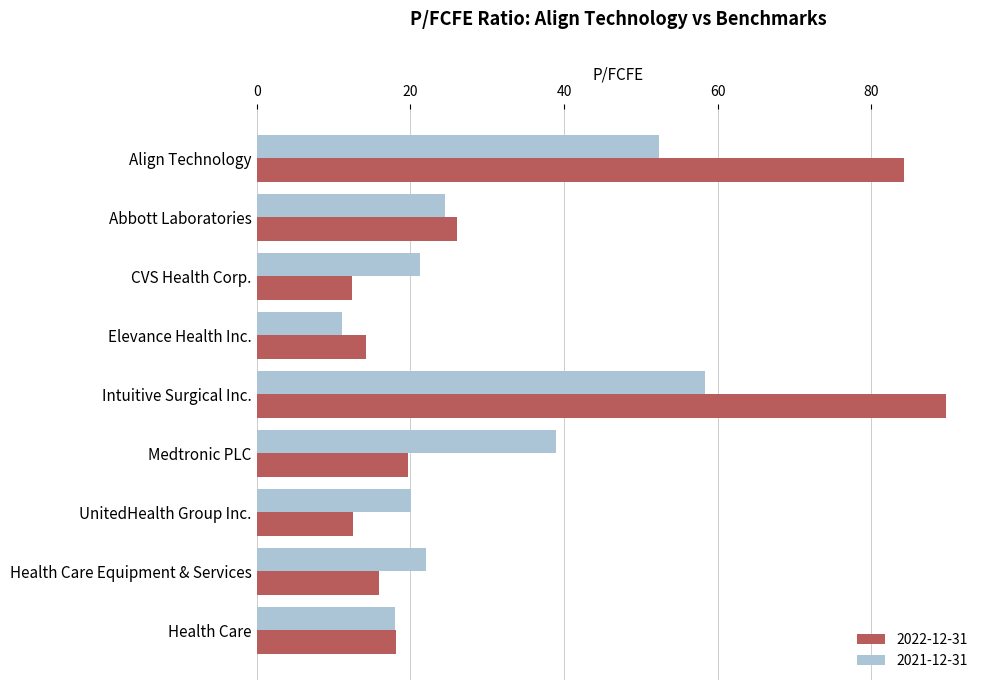

Is the value of 2021-12-31 at Abbott Laboratories greater than the value of 2022-12-31 at UnitedHealth Group Inc.?

Yes